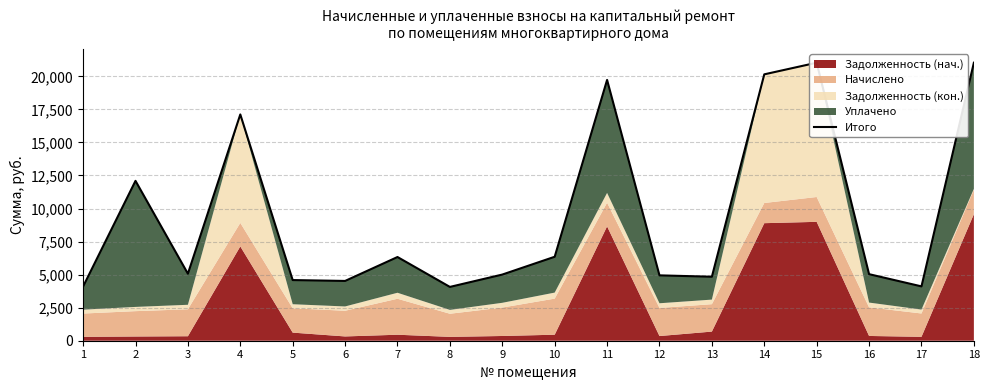

How many interior local peaks (higher than both neighbors) does the data have?

5